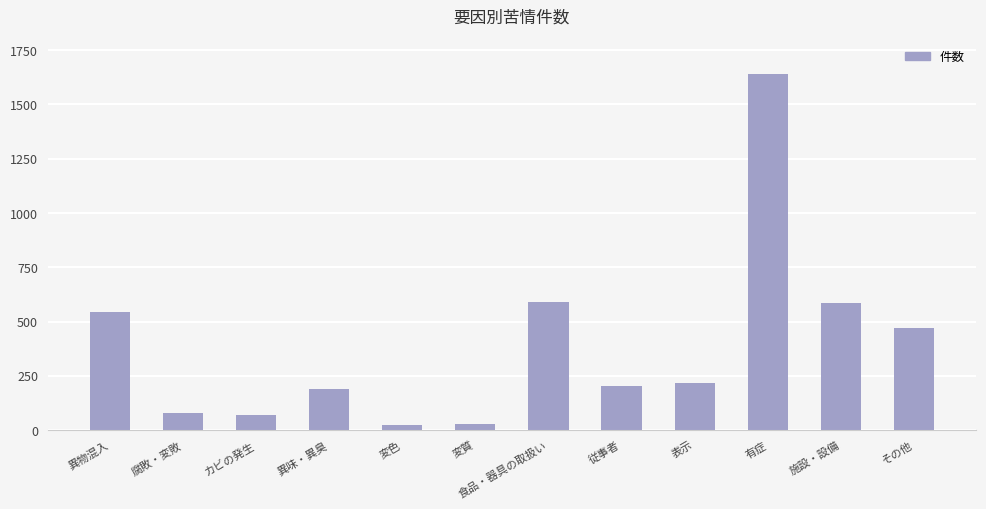

Which category has the highest value across all series?

有症